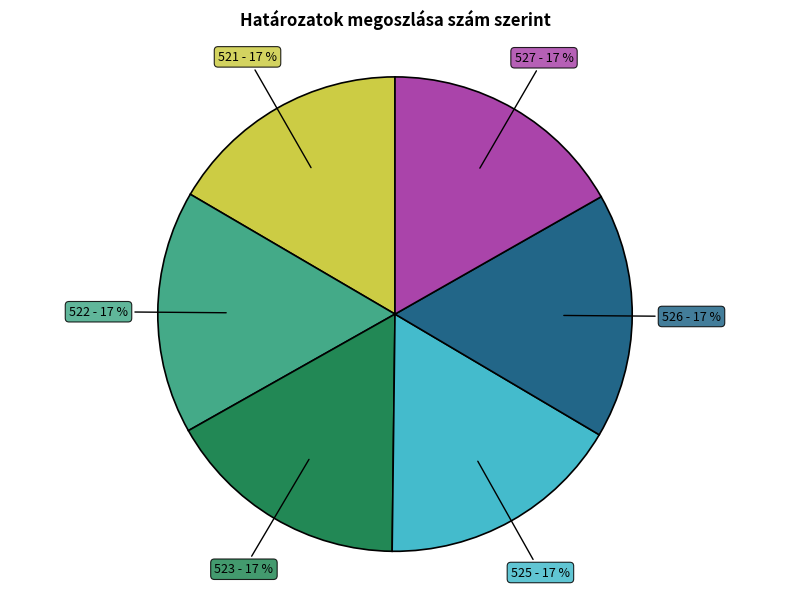

Is there a majority slice in this chart?

No